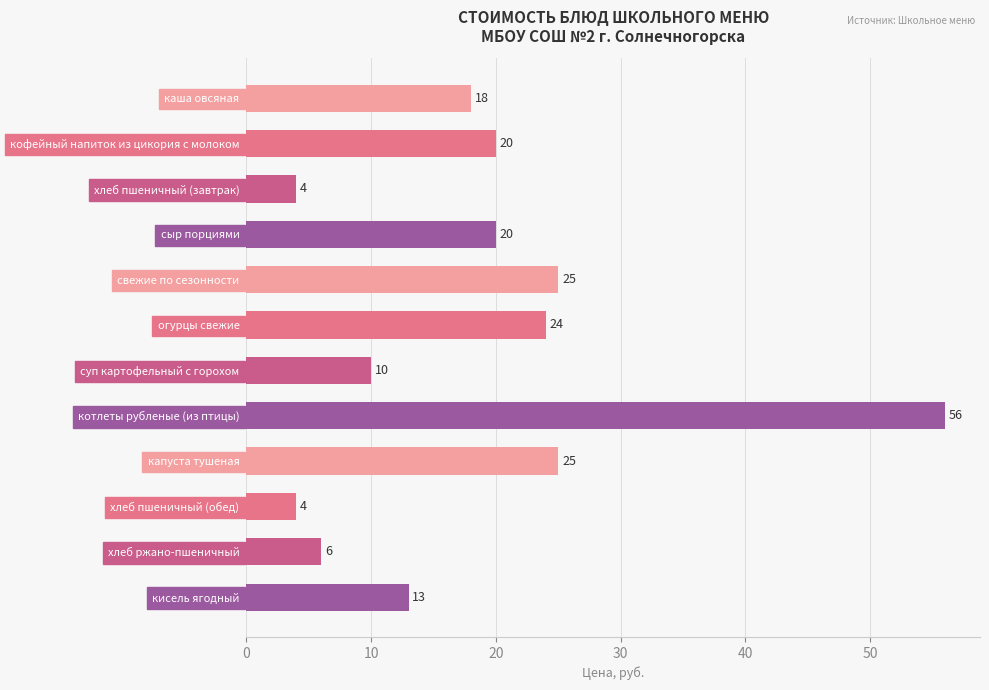

What is the label of the 8th bar from the bottom?

свежие по сезонности